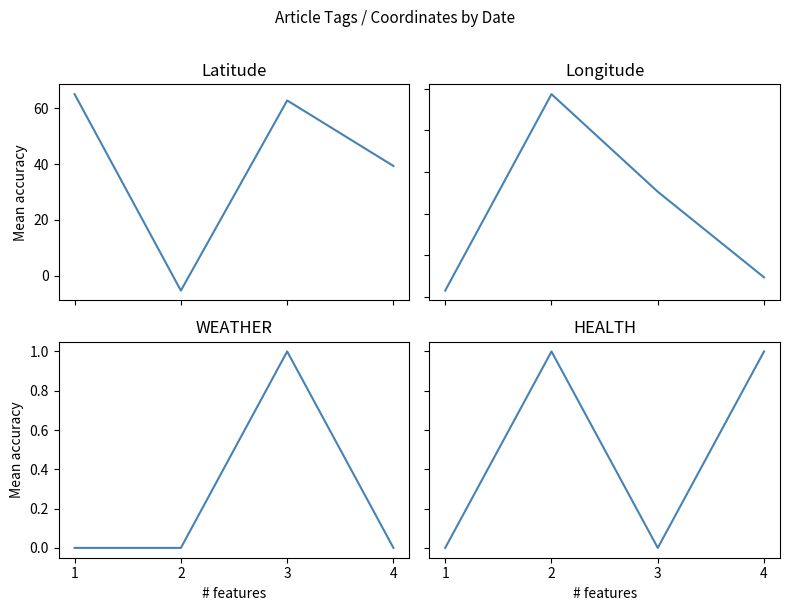

Which series ends up on top after the final intersection of HEALTH and WEATHER?

HEALTH